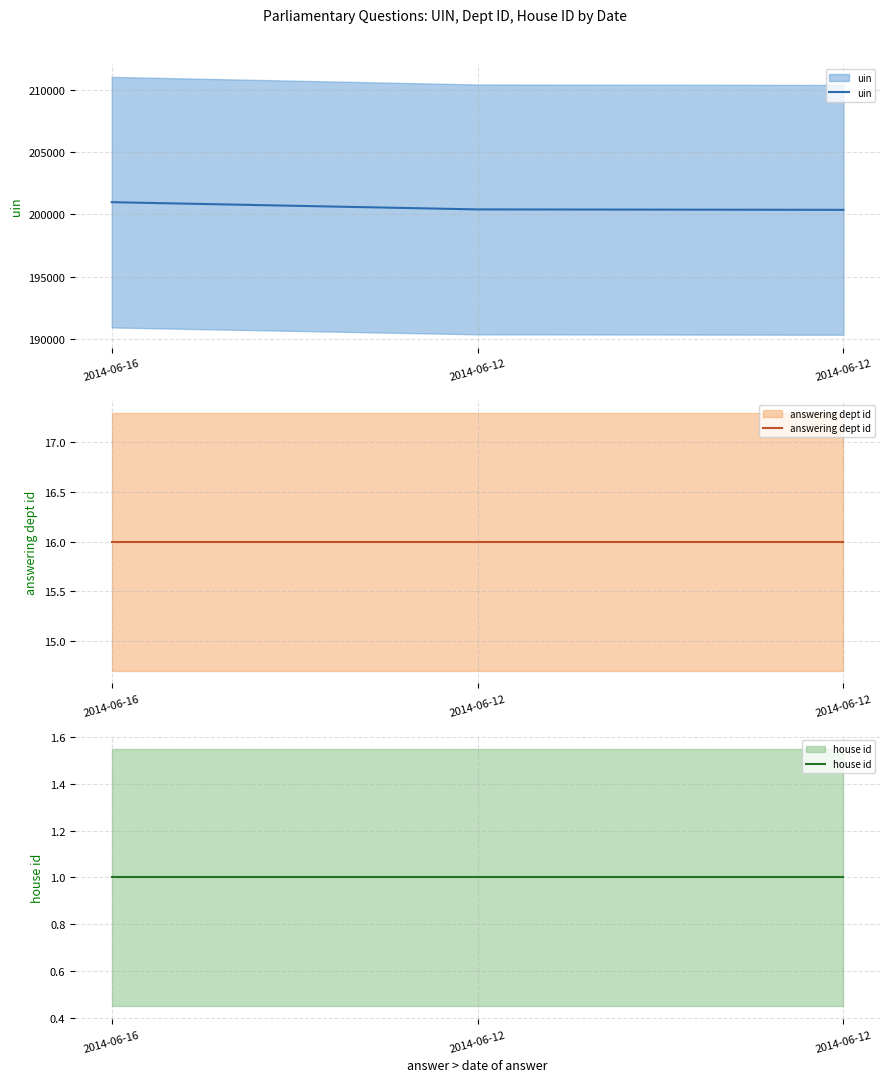

What is the average value of the answering dept id series?

16